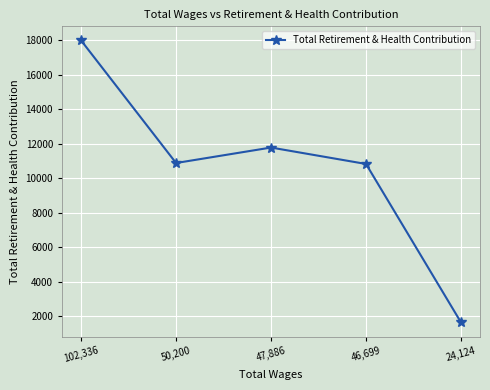

At which label does the data first exceed 10869?

102,336